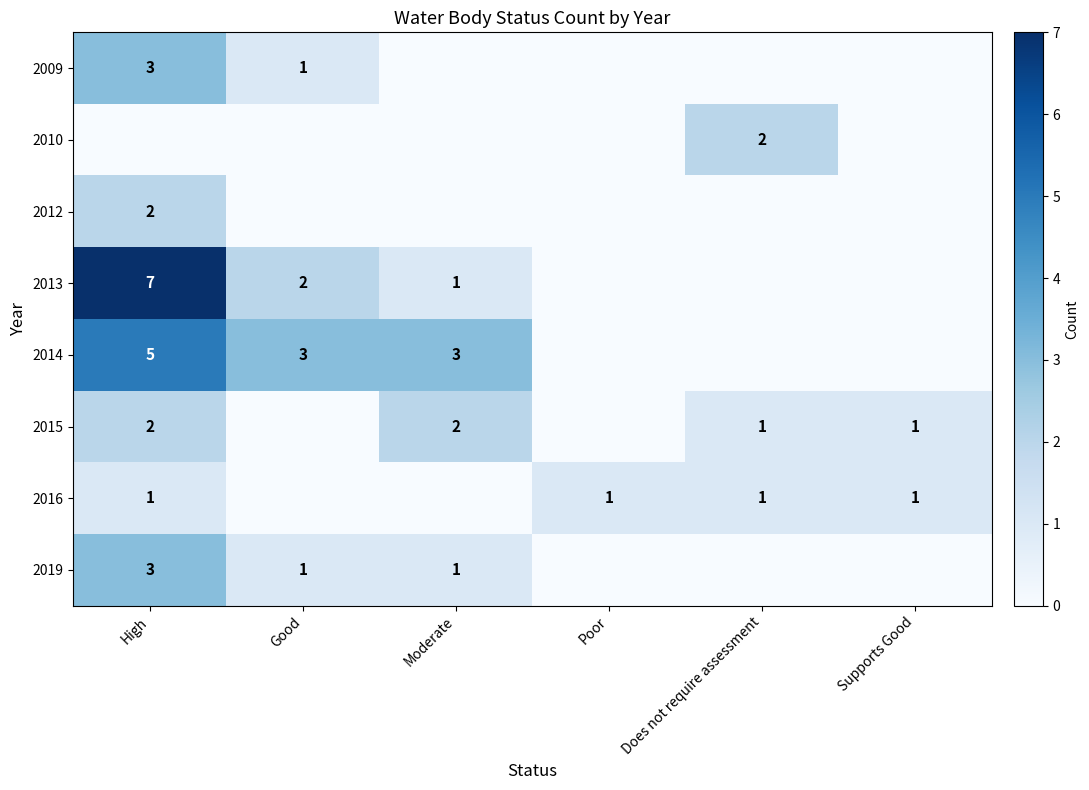

The 2010 series shows 2 at Does not require assessment. True or false?

True